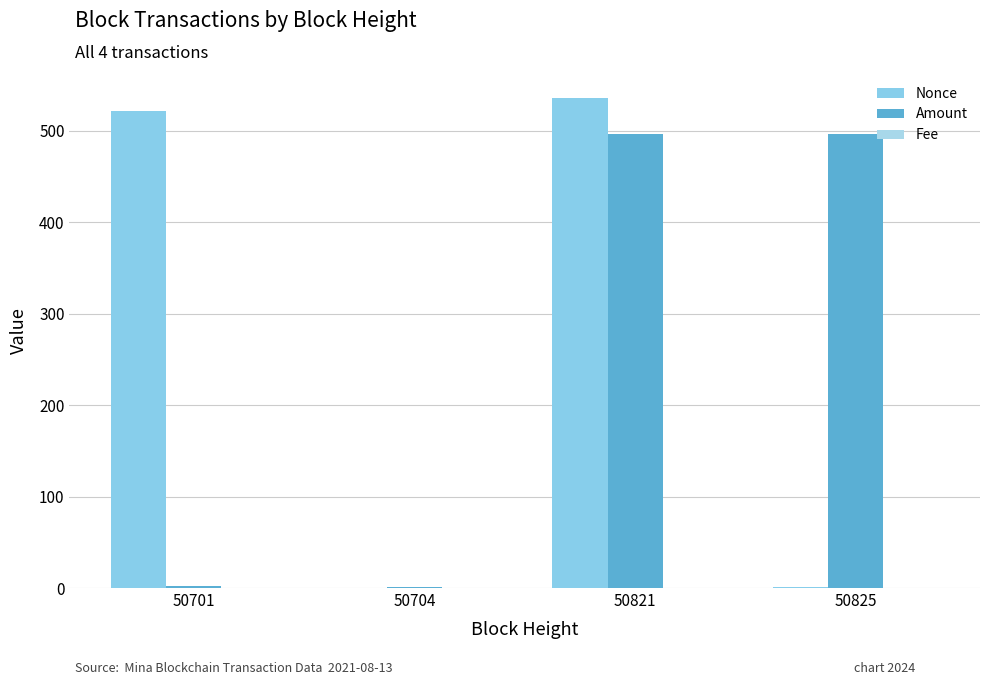

How many categories are shown in the chart?

4